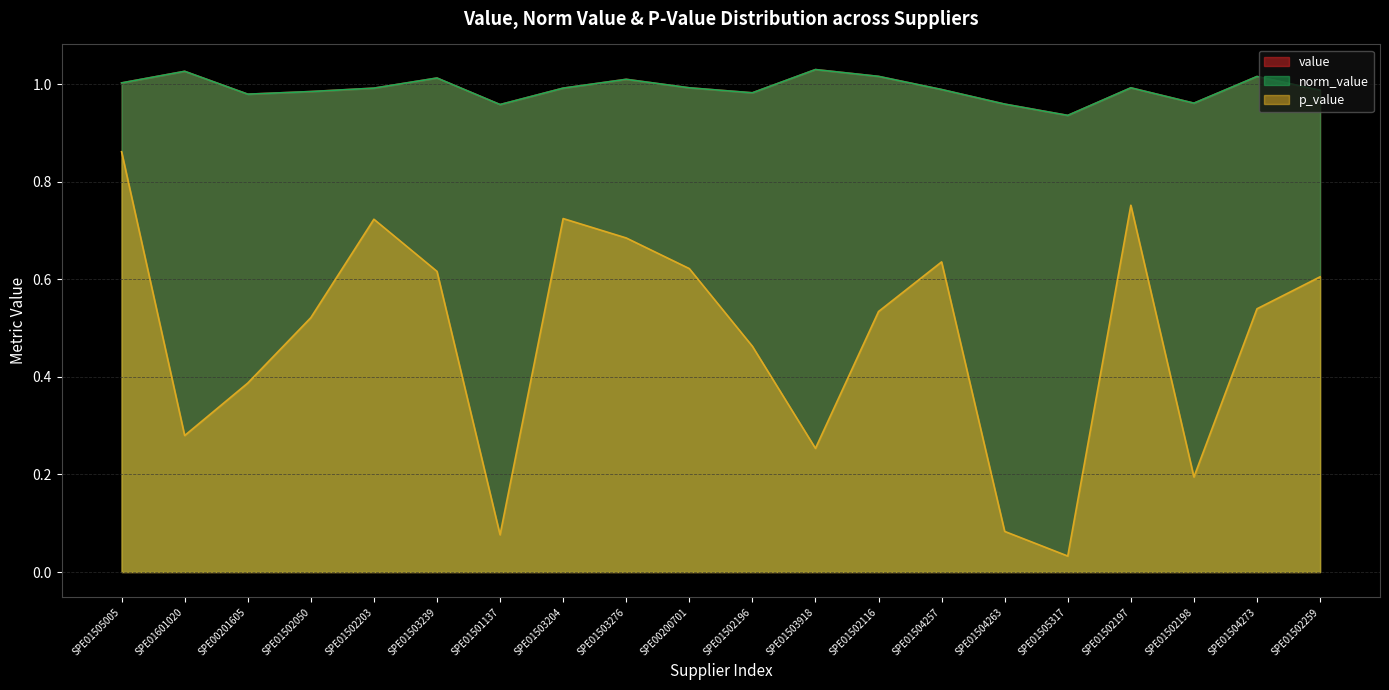

What is the label of the 2nd point from the left?

SPE01601020